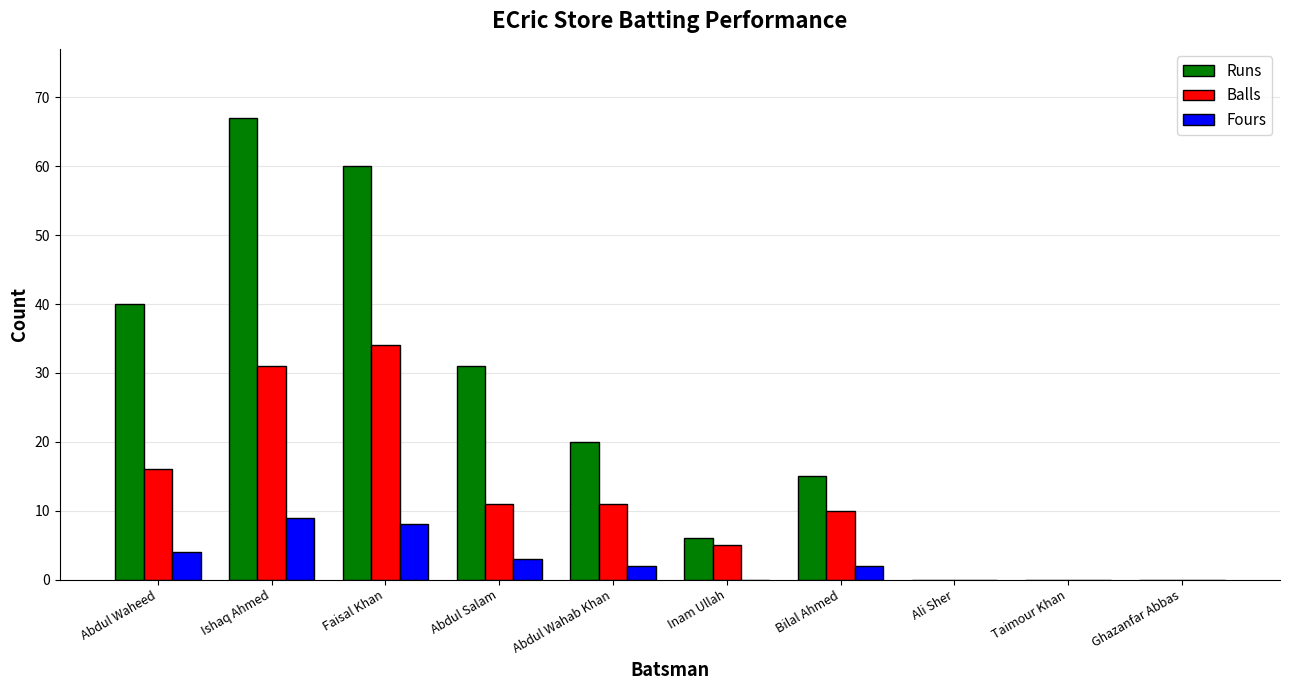

Where does the Runs series first go above 20?

Abdul Waheed